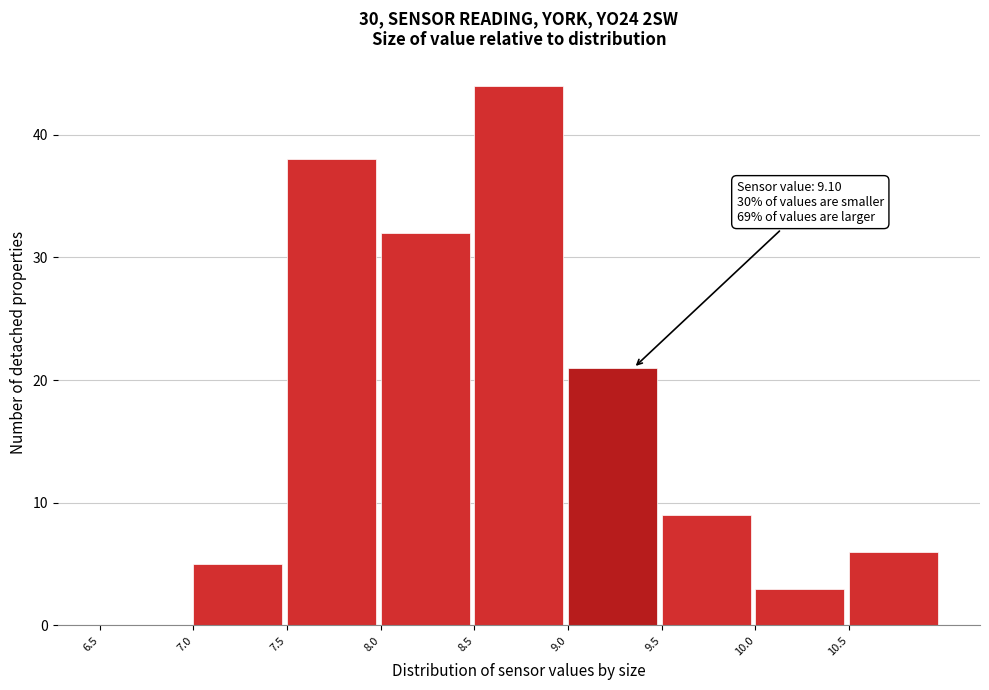

Which range on the x-axis has the tallest bar?

8.5 to 9.0